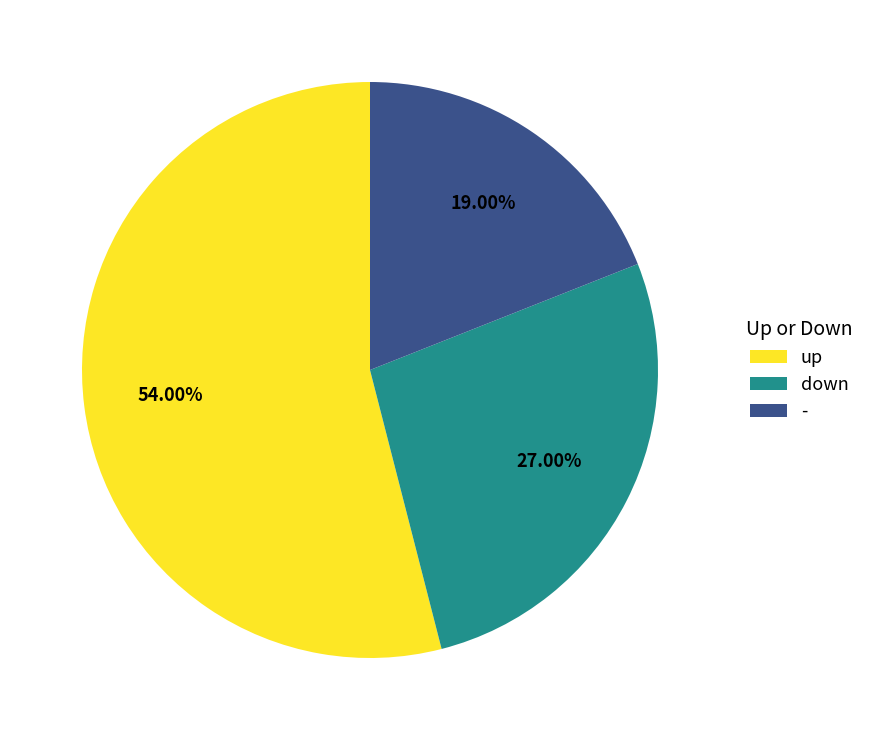

Between up and down, which is larger?

up